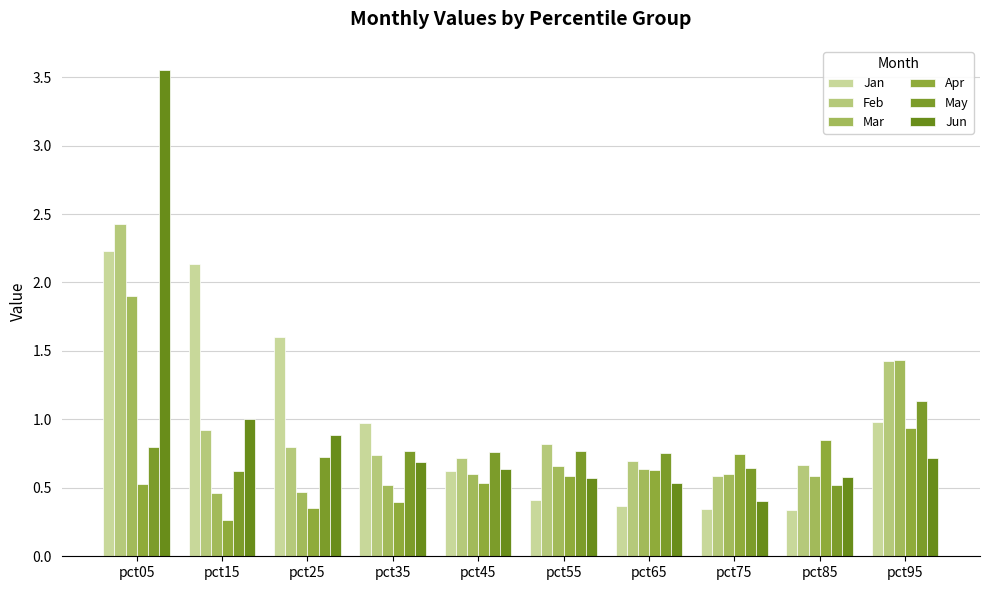

What is the total value across all series at pct75?

3.3